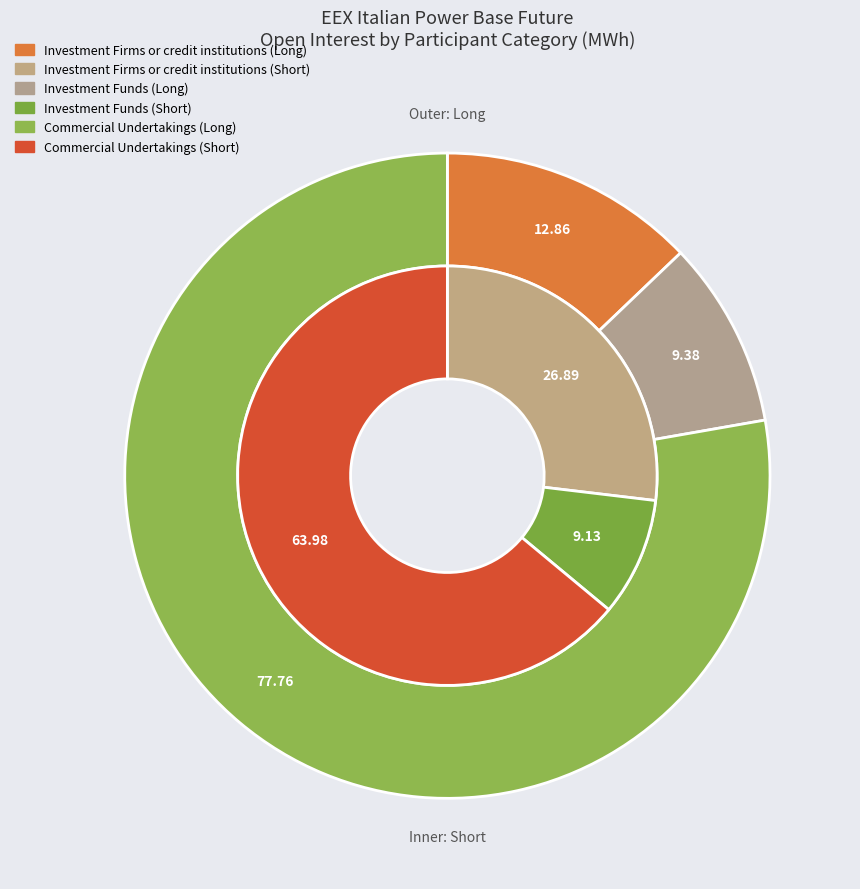

To the nearest percent, what is the combined percentage of Investment Firms or credit institutions and Investment Funds?

22%